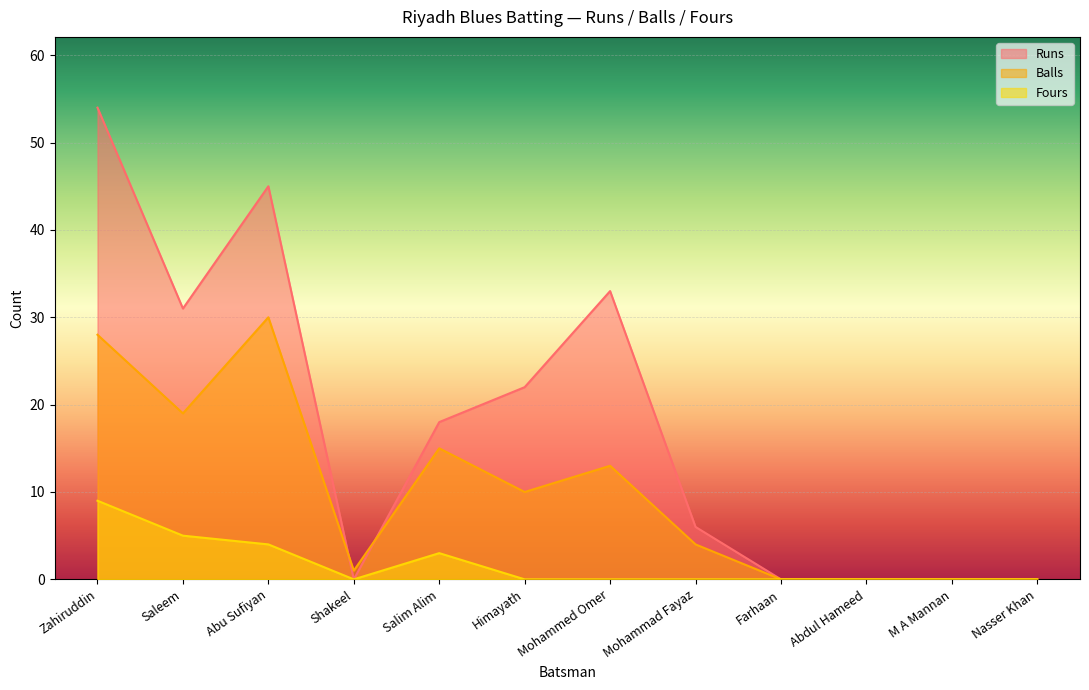

What are all the series names shown in the legend?

Runs, Balls, Fours